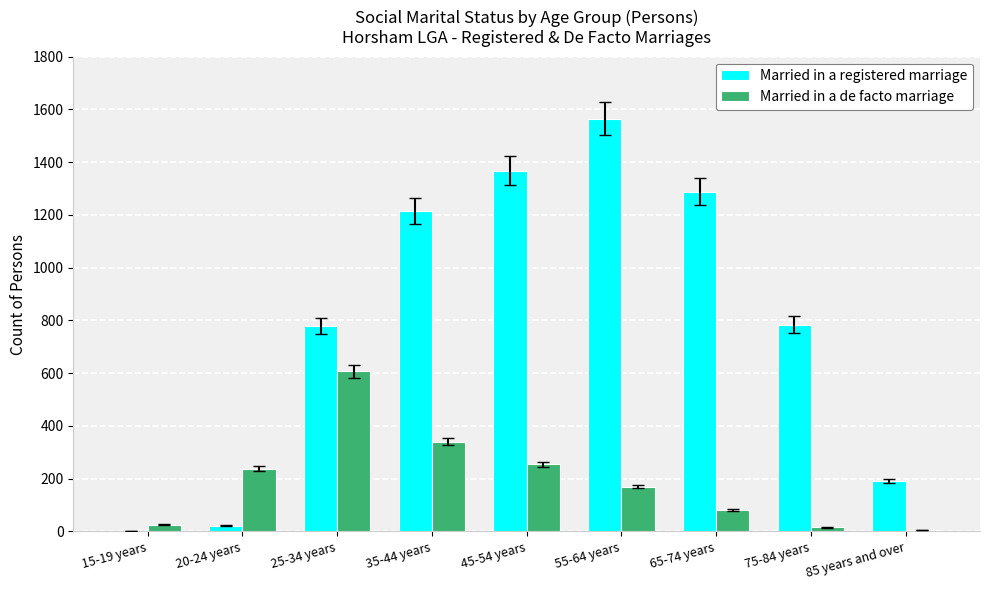

What is the highest value of the Married in a registered marriage series?

1564